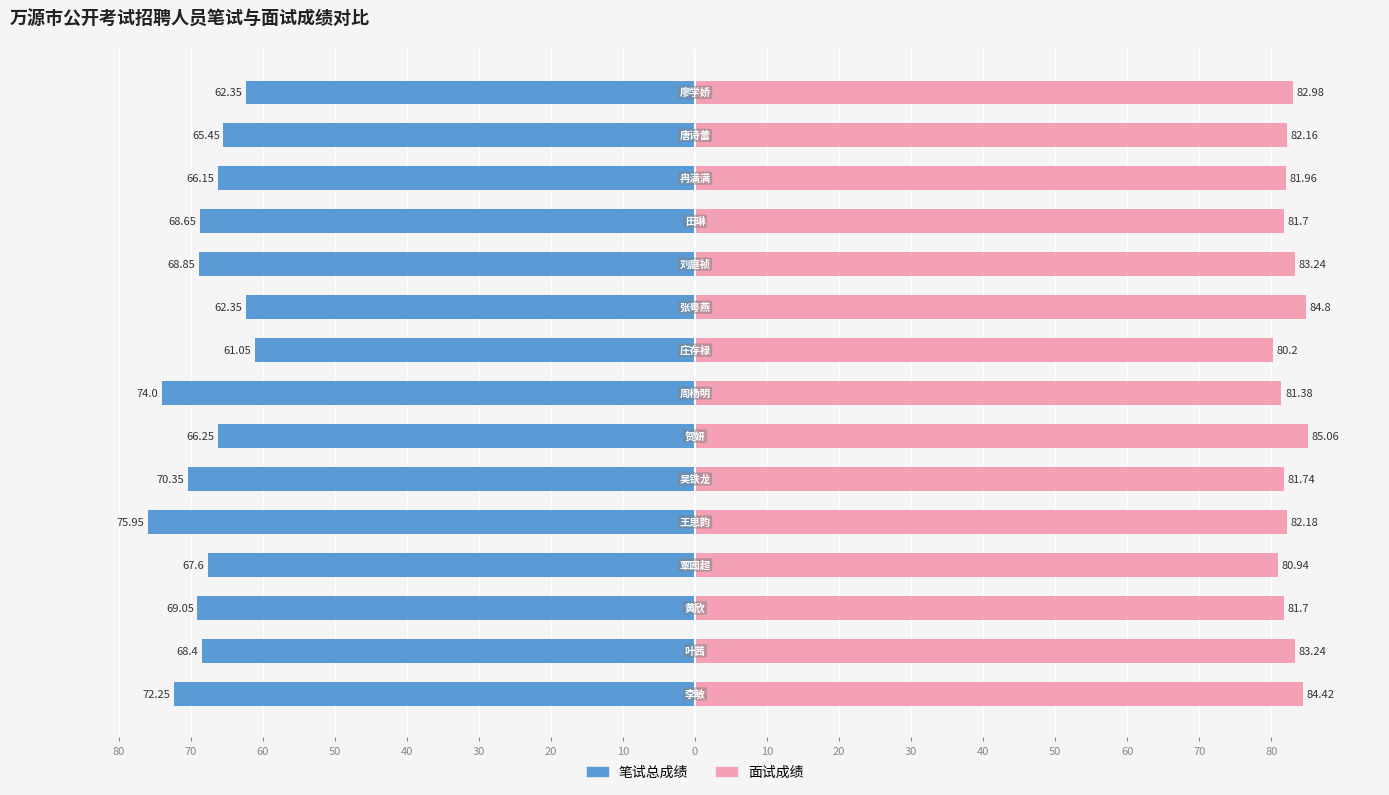

How many values in the 笔试总成绩 series exceed -68?

7